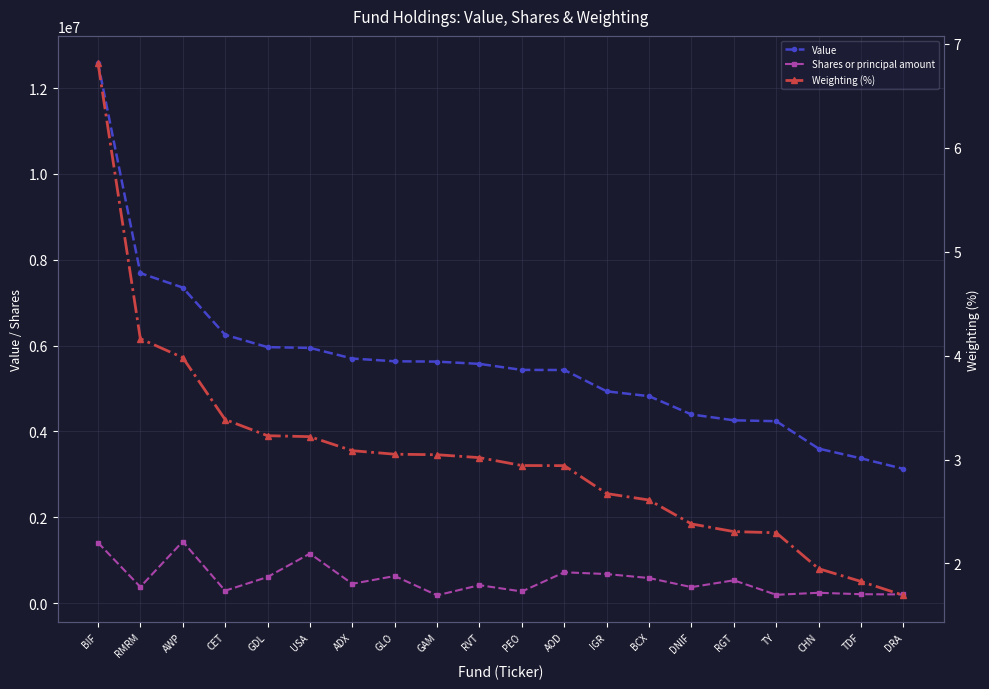

What is the lowest value of the Shares or principal amount series?

180407.0